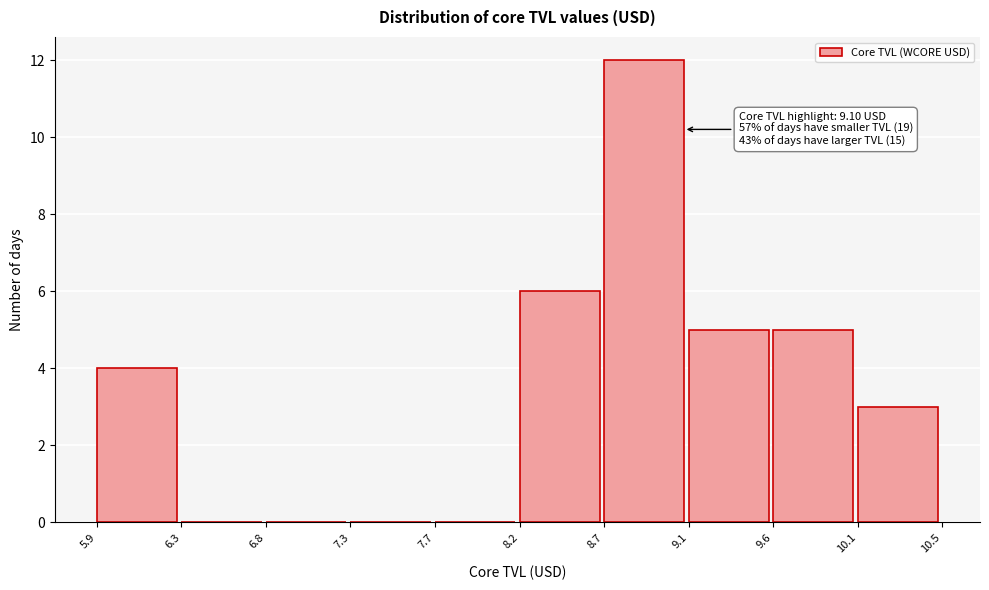

Over which range of the x-axis is the bar tallest?

8.7 to 9.1